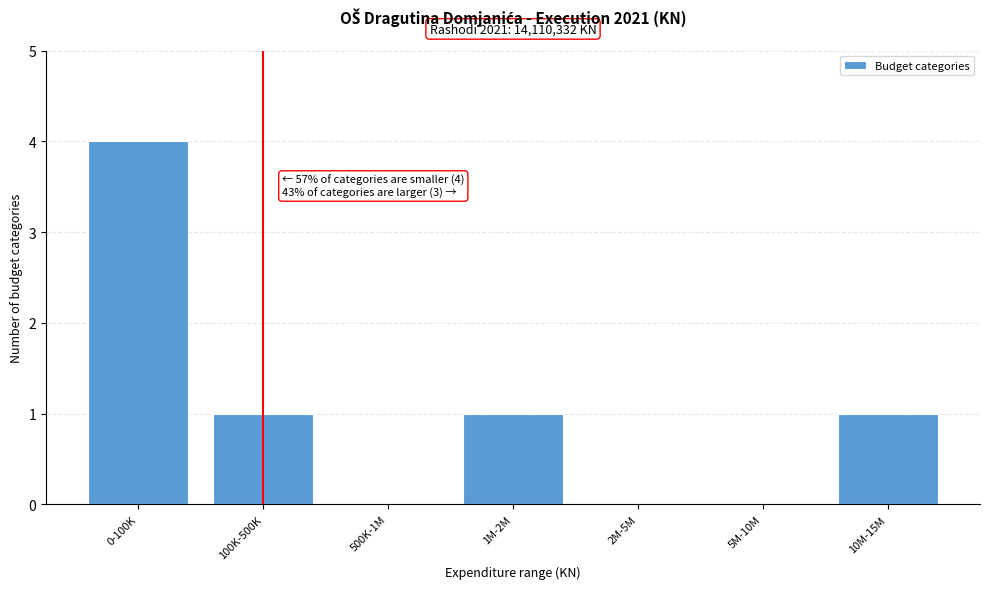

Reading left to right, what are all the values shown in this chart?

0-100K=4	100K-500K=1	500K-1M=0	1M-2M=1	2M-5M=0	5M-10M=0	10M-15M=1